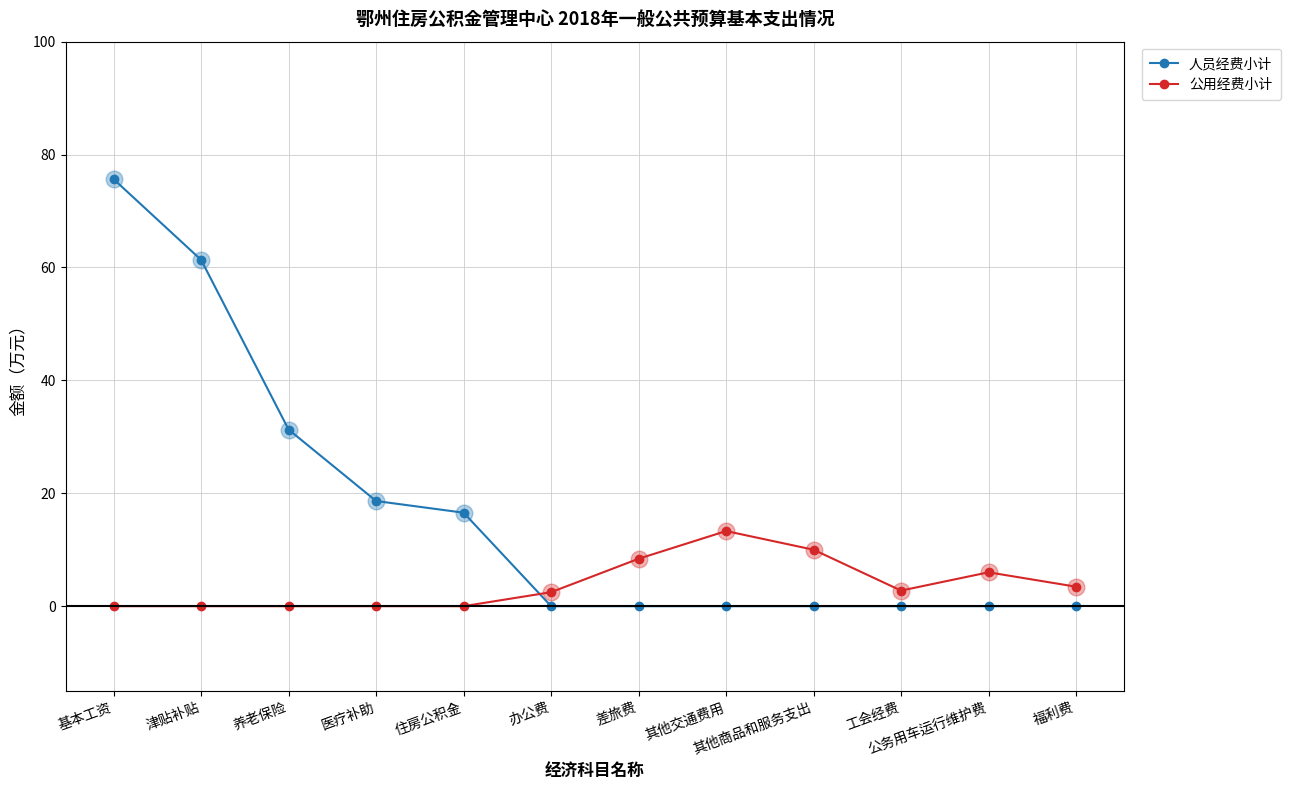

What is the spread (max minus min) of values at 其他交通费用?

13.3